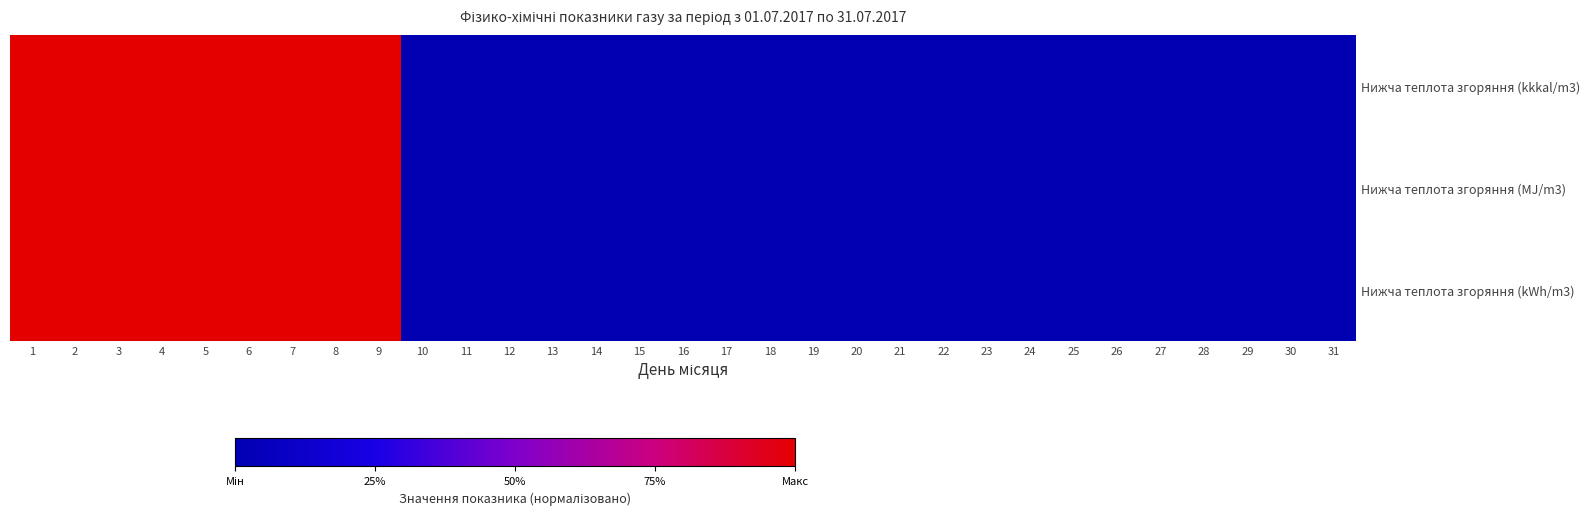

At how many categories does at least one series exceed 0?

9